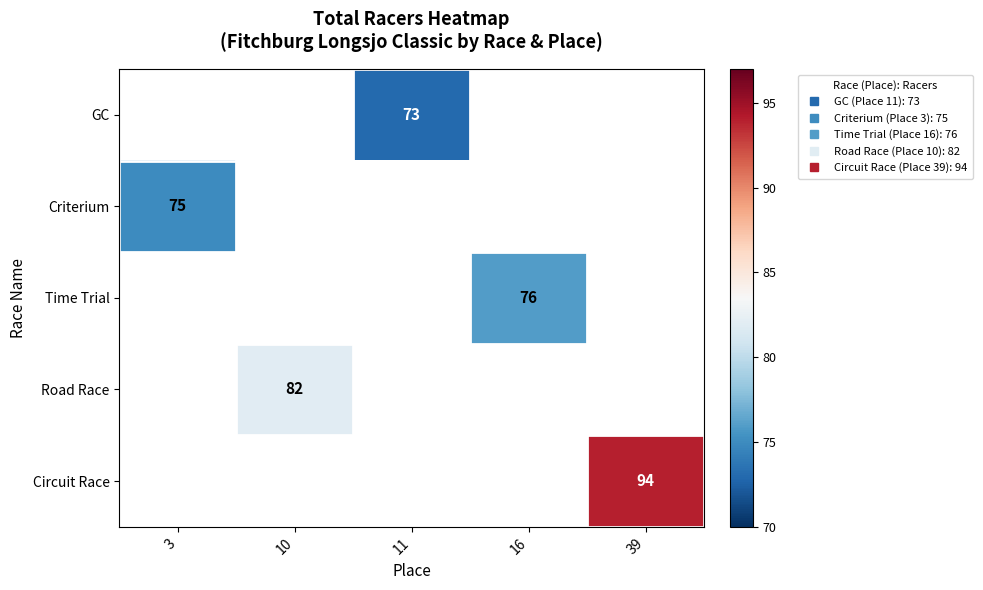

At which label is Criterium closest to 75?

3